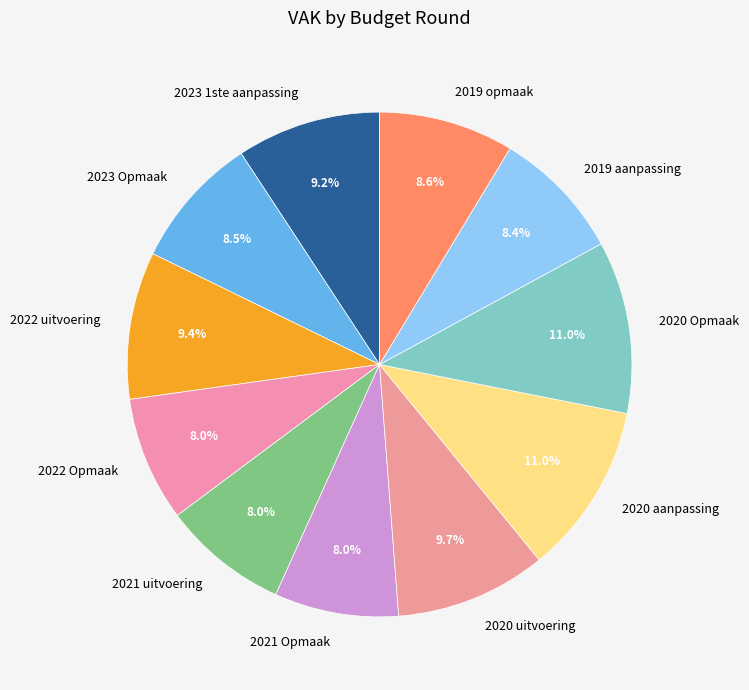

Between 2022 Opmaak and 2023 Opmaak, which is larger?

2023 Opmaak